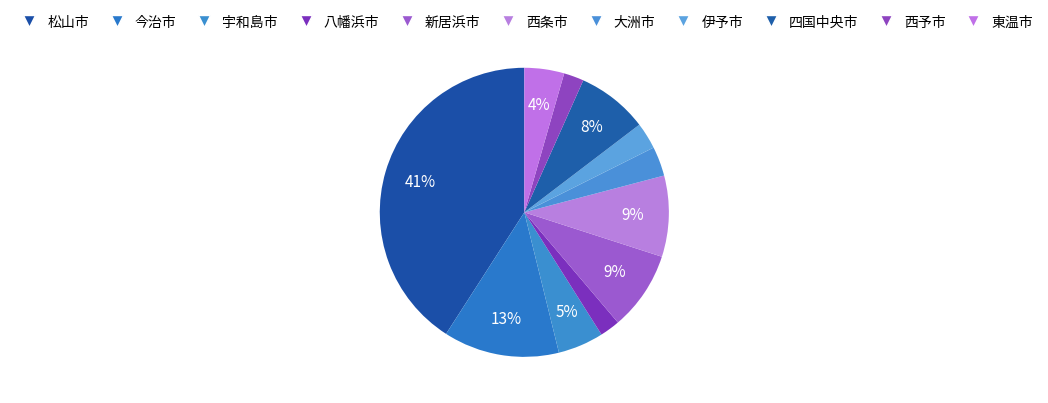

How many slices are in this pie chart?

11